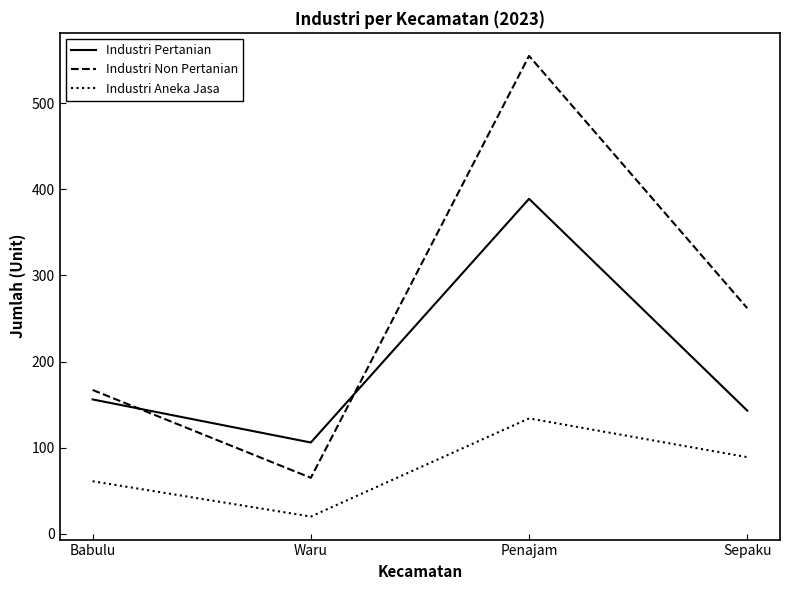

At which label does Industri Non Pertanian first exceed 262?

Penajam